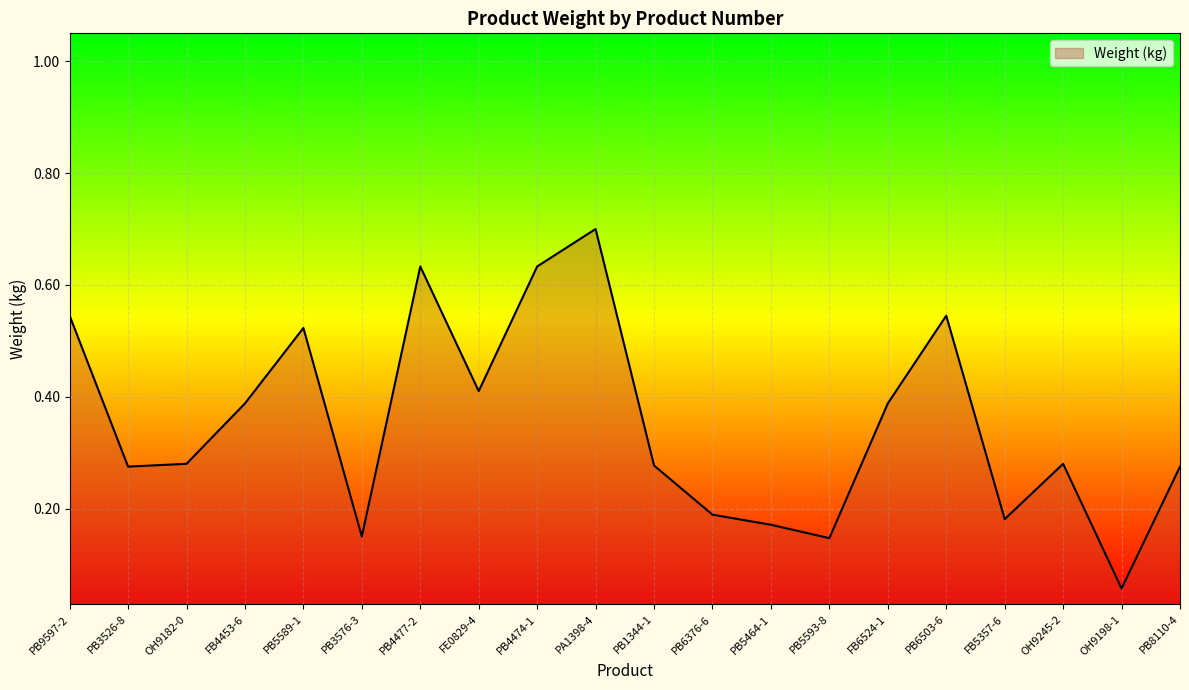

What is the change in value from PB6376-6 to OH9245-2?

+0.1